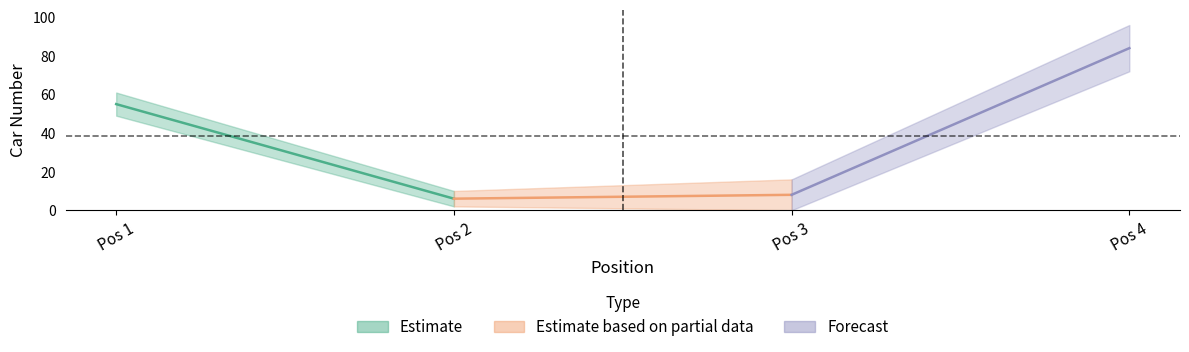

Is it true that the value at 2 is 6?

True